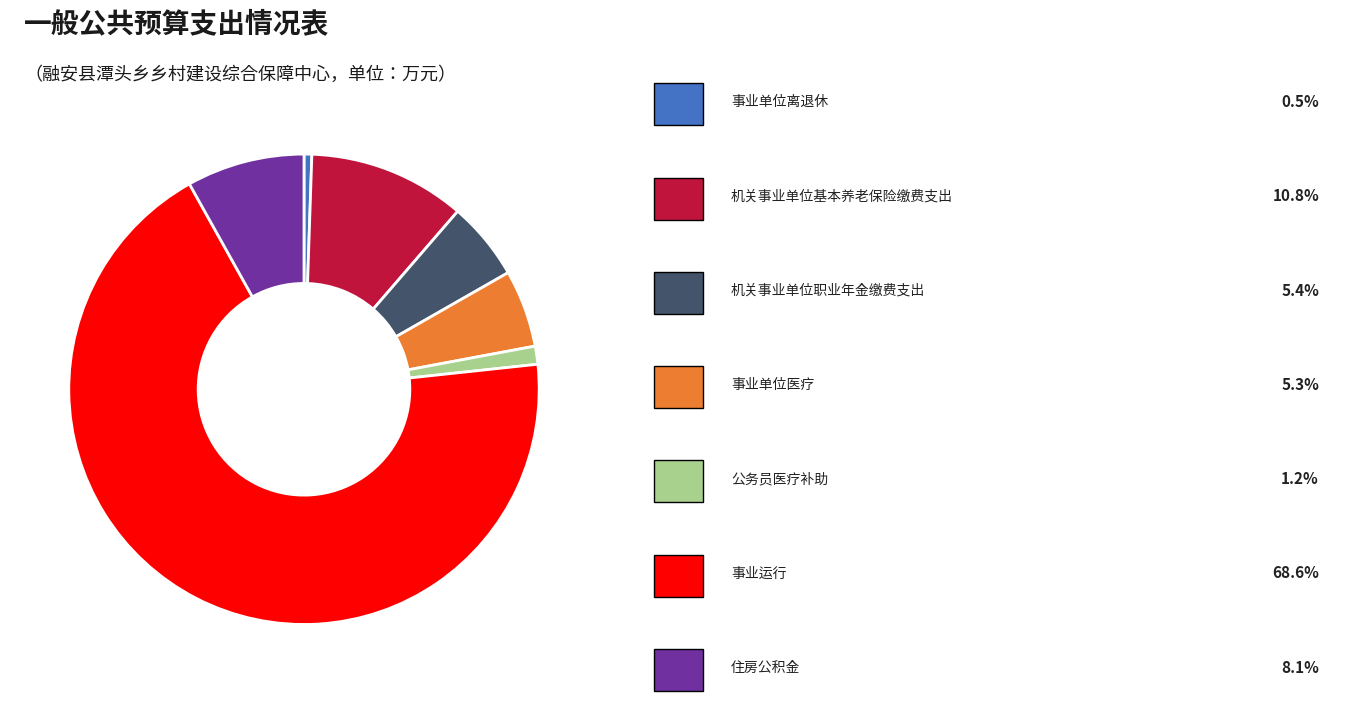

Is there a majority slice in this chart?

Yes